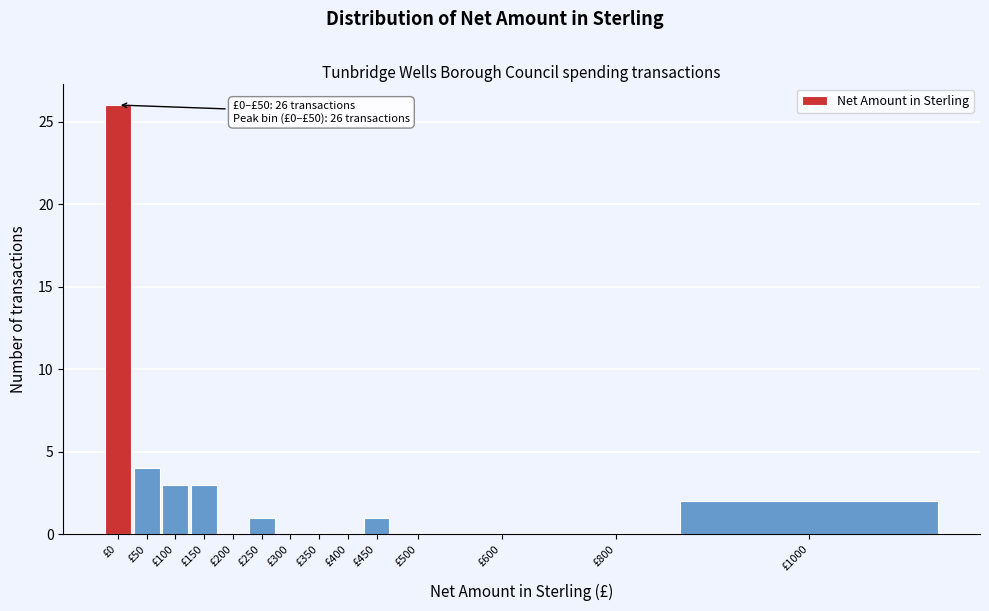

Reading left to right, extract all data points from this chart.

£0=26	£50=4	£100=3	£150=3	£200=0	£250=1	£300=0	£350=0	£400=0	£450=1	£500=0	£600=0	£800=0	£1000=2